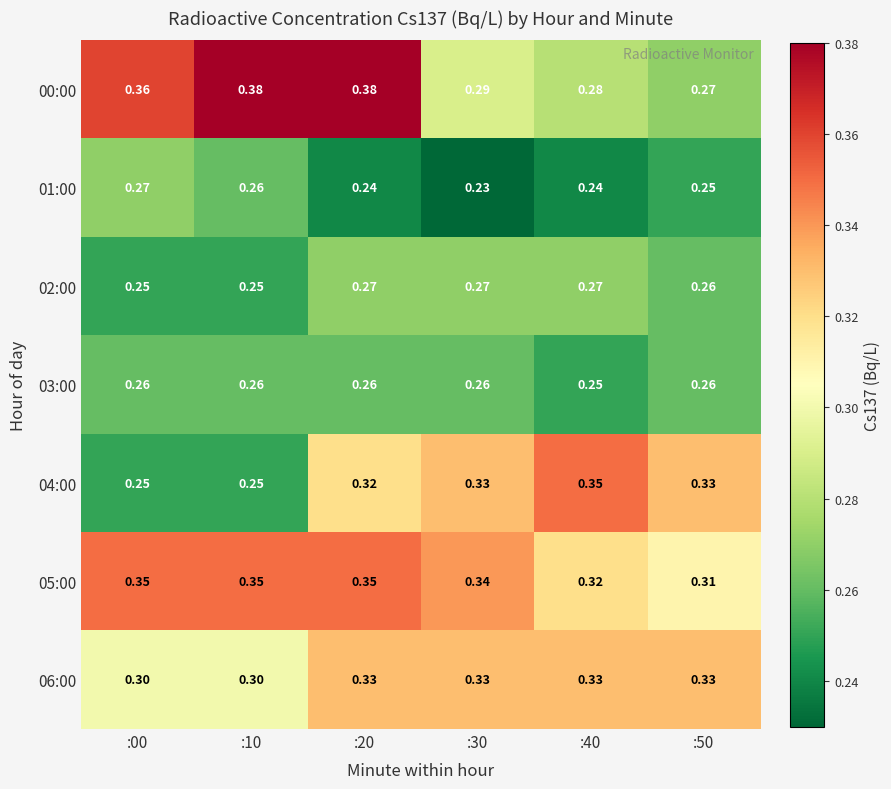

How many series are shown in this chart?

7